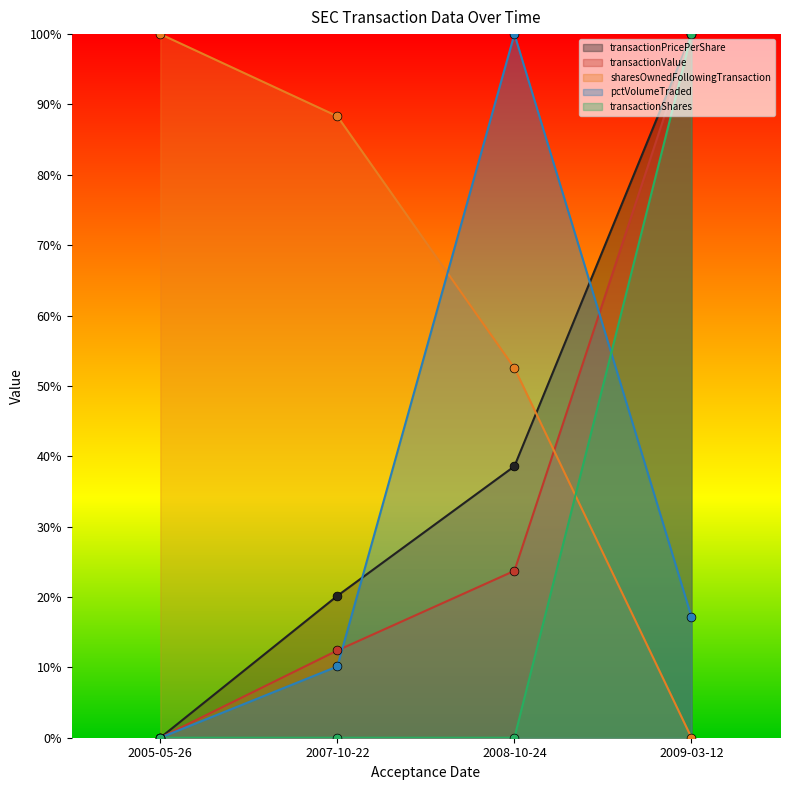

Which series has the widest spread of Y values?

transactionPricePerShare